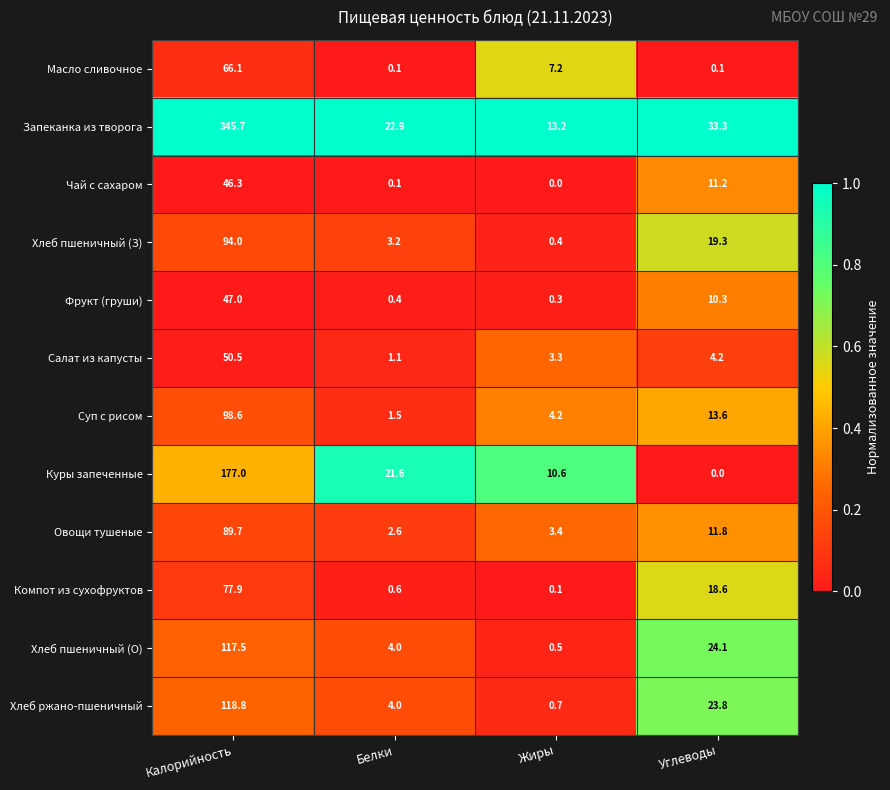

What is the highest value of the Хлеб пшеничный (З) series?

94.0